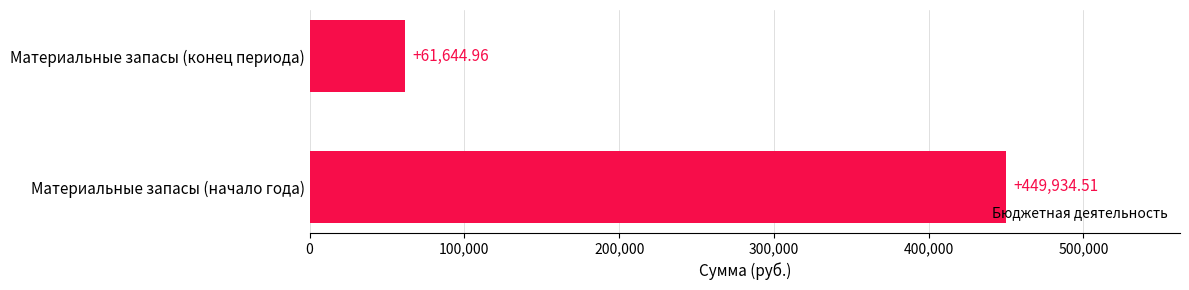

What is the sum of all values?

511579.5